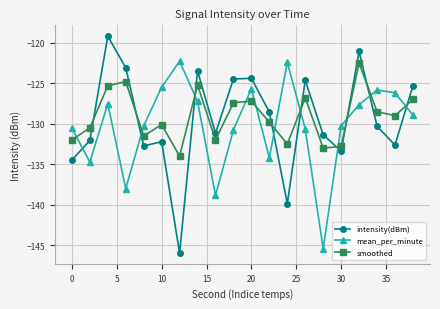

What is the value of the mean_per_minute point at the 16th from the left?

-130.2